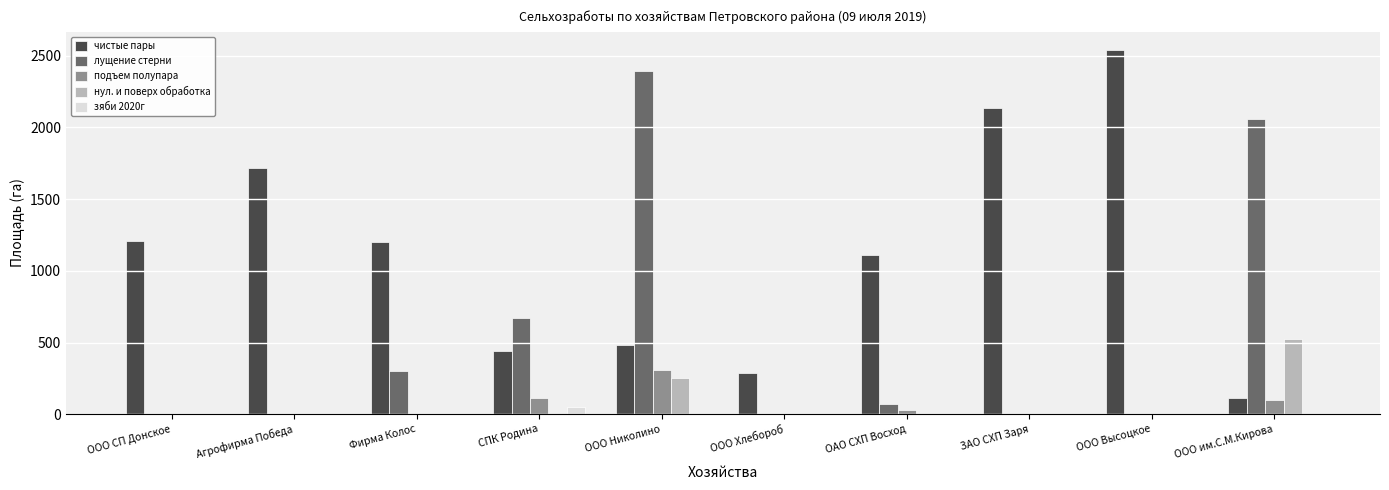

What is the sum of the чистые пары values at Фирма Колос and ЗАО СХП Заря?

3337